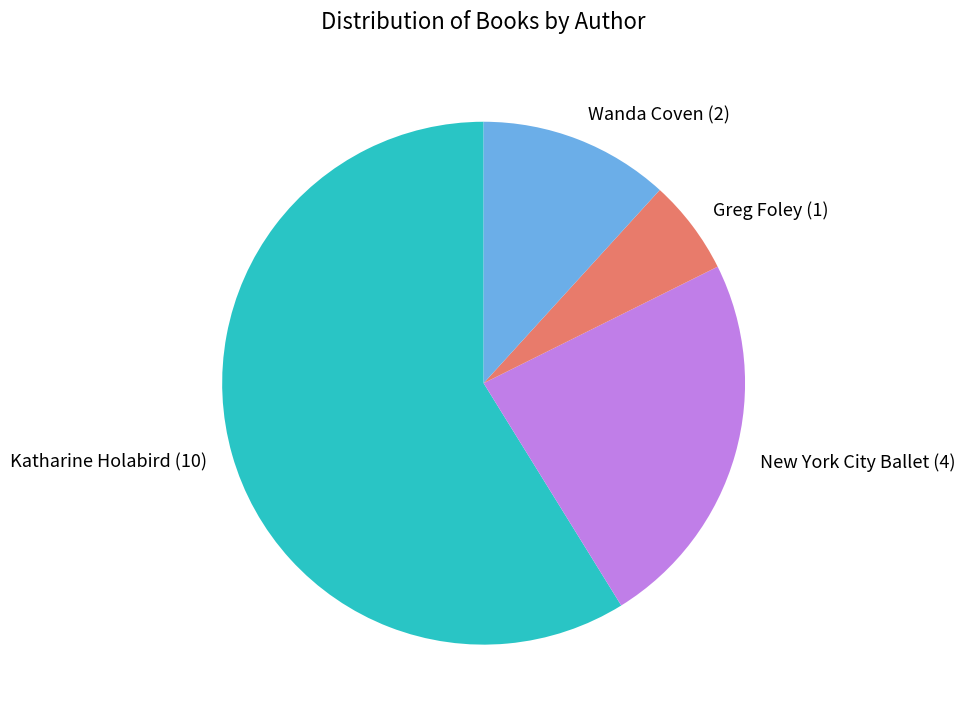

Rank the categories by value from lowest to highest.

Greg Foley, Wanda Coven, New York City Ballet, Katharine Holabird